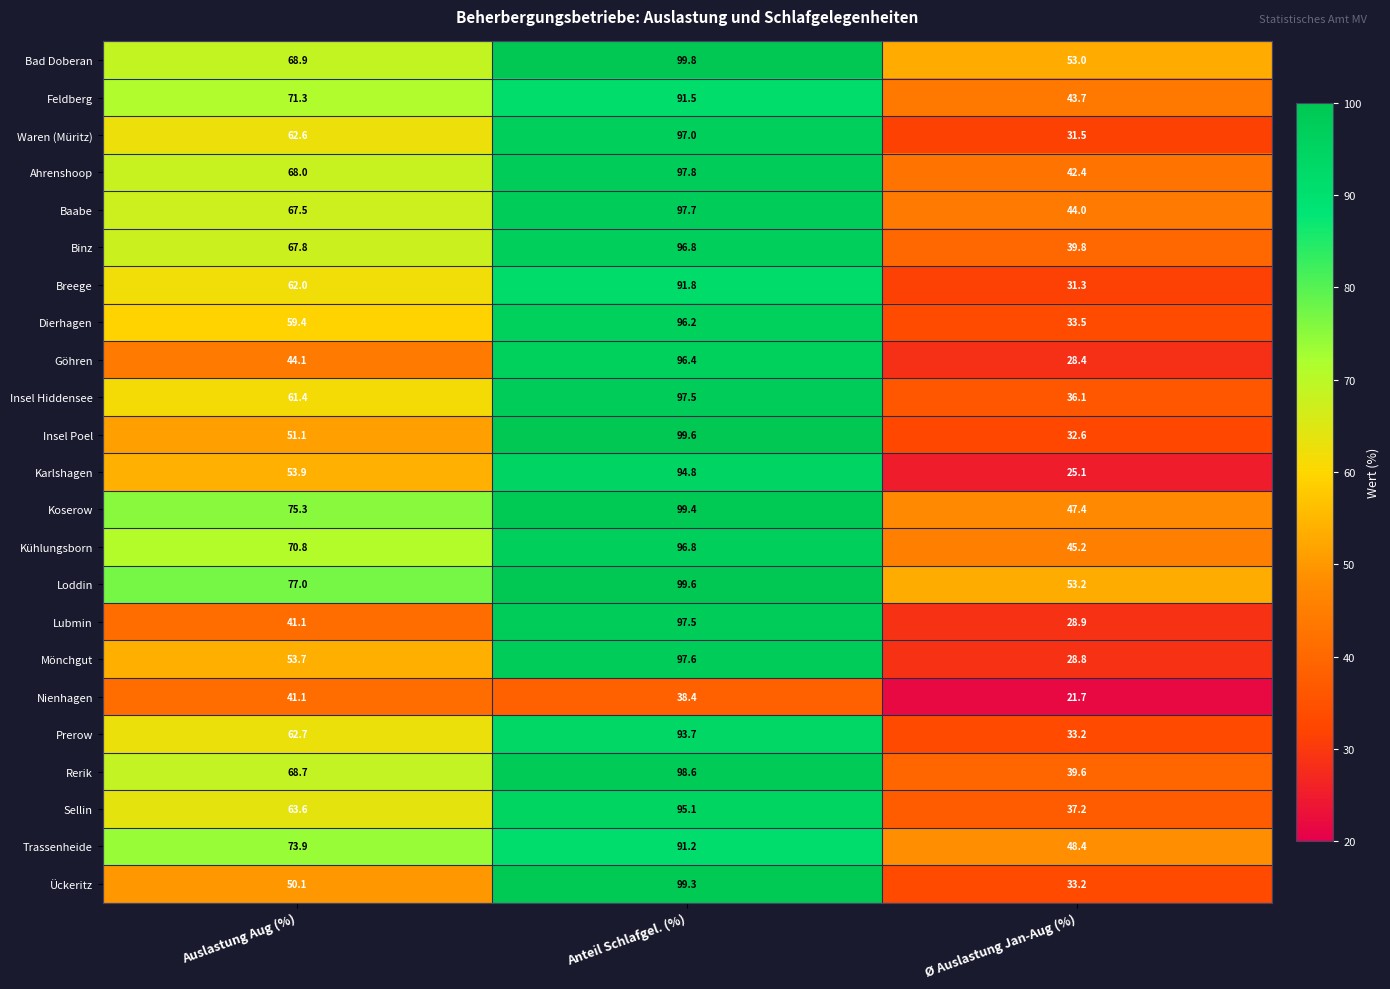

At which label does Prerow first exceed 62?

Auslastung Aug (%)